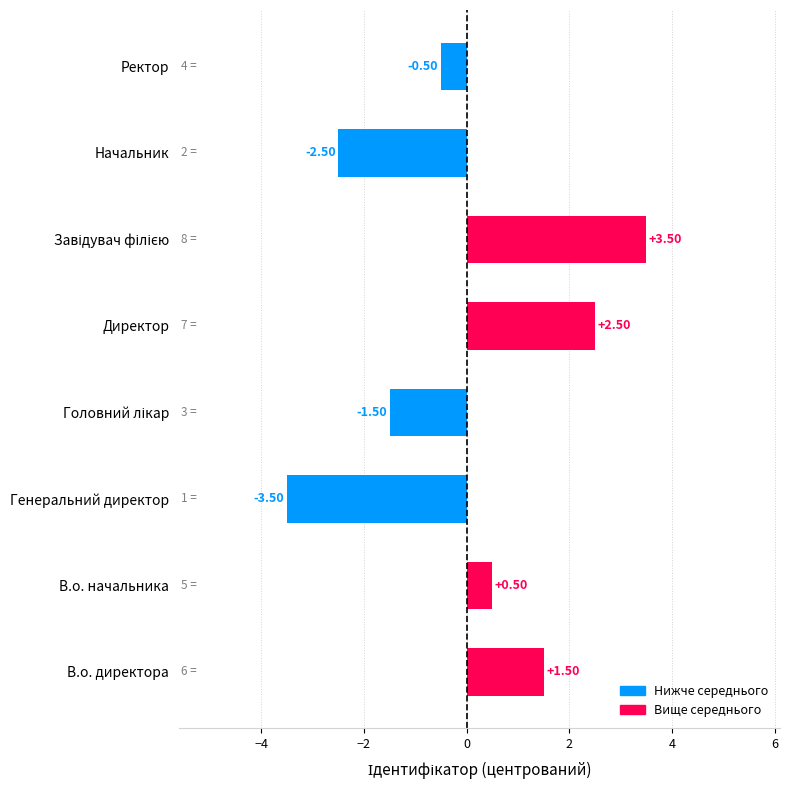

What is the difference between the second highest and minimum values?

6.0